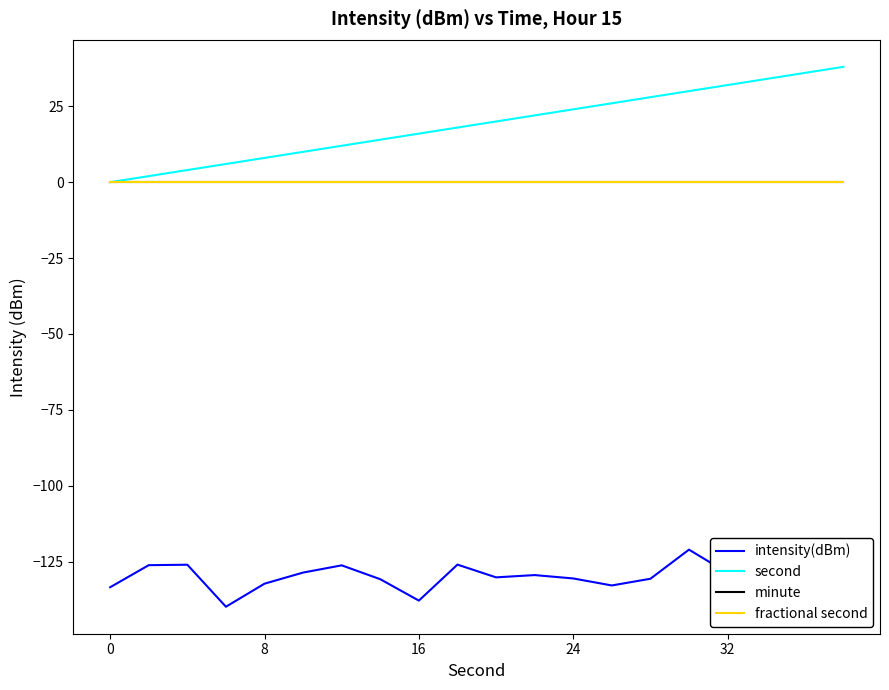

Is this an area chart (filled region under the line)?

No